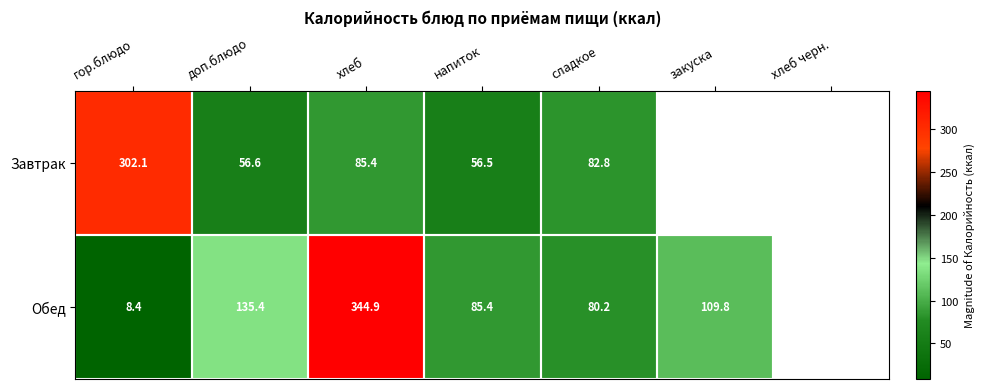

What is the difference between the Завтрак values at сладкое and хлеб?

2.6